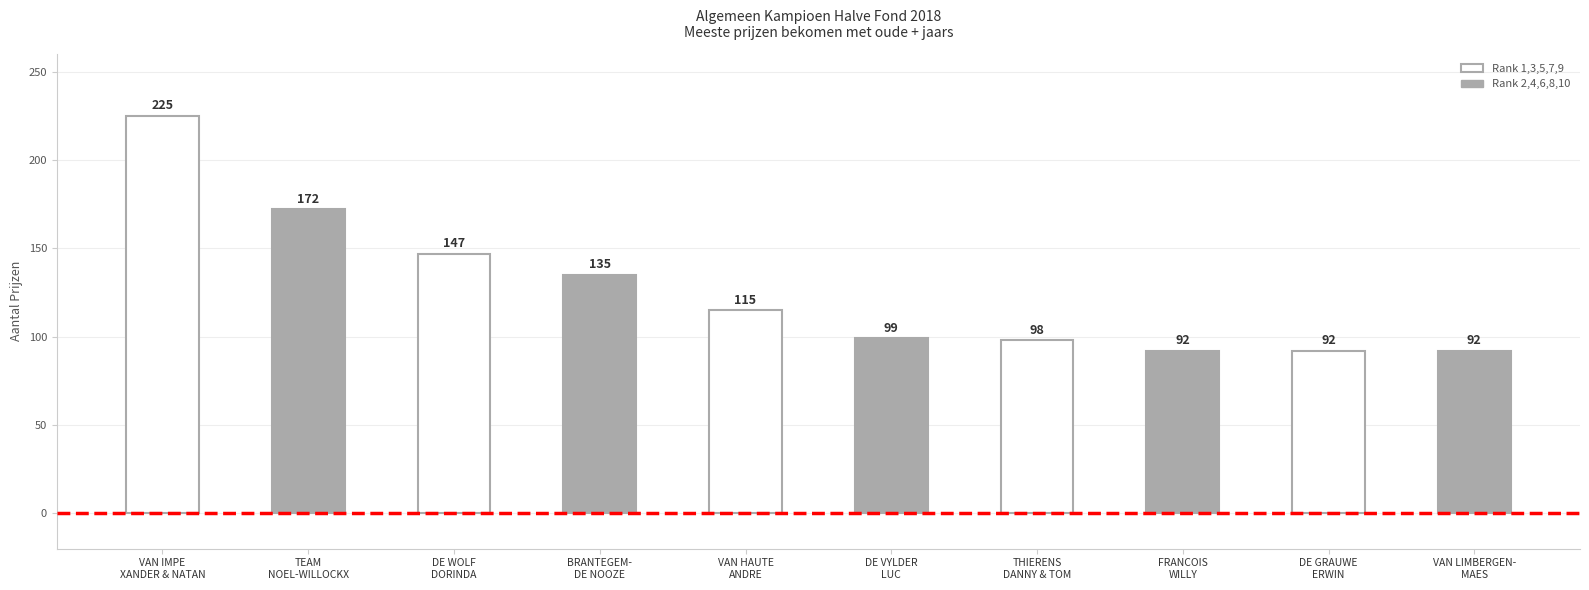

How many values are below 115?

5